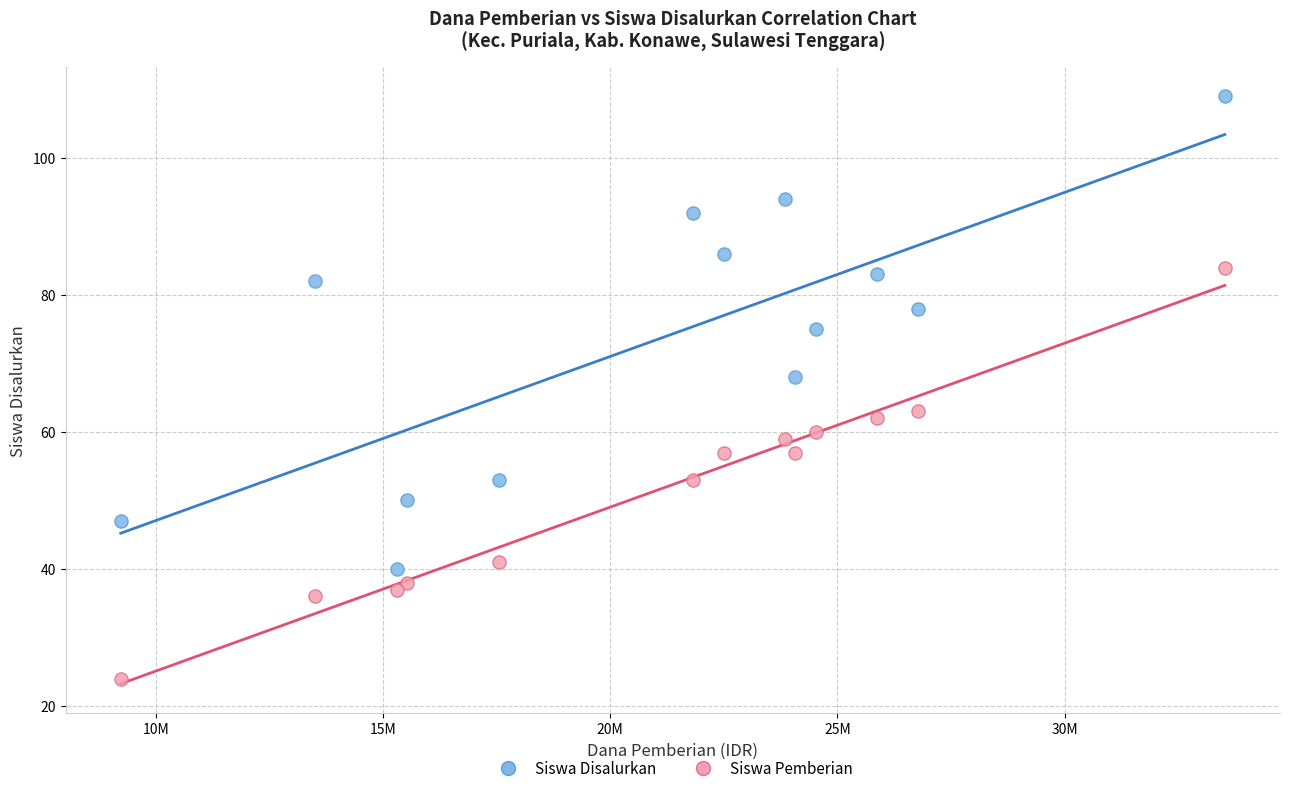

Which series reaches the minimum Y coordinate?

Siswa Pemberian